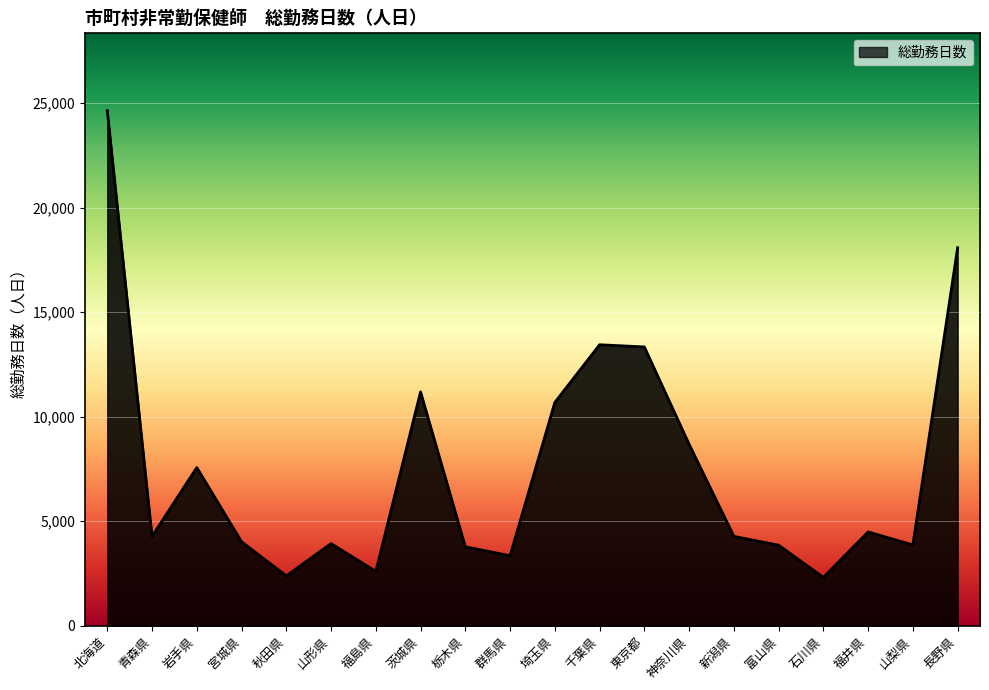

What is the sum of all values?

150711